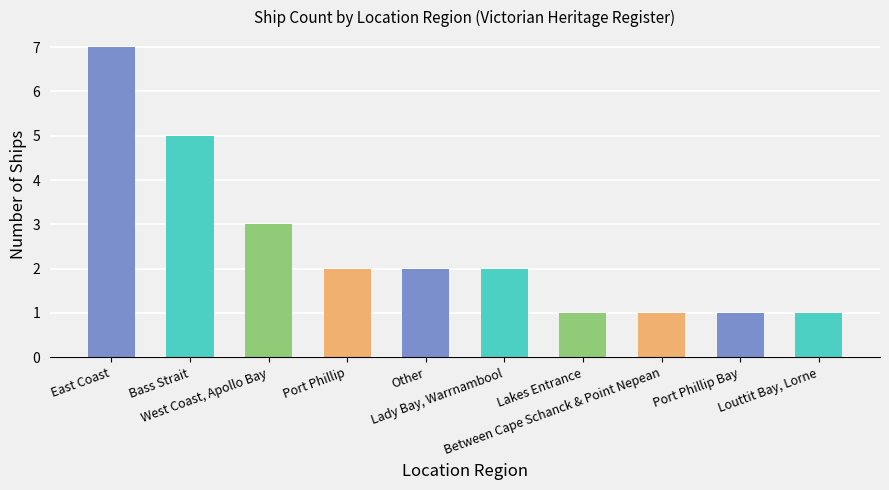

Which has a higher value, Lakes Entrance or West Coast, Apollo Bay?

West Coast, Apollo Bay